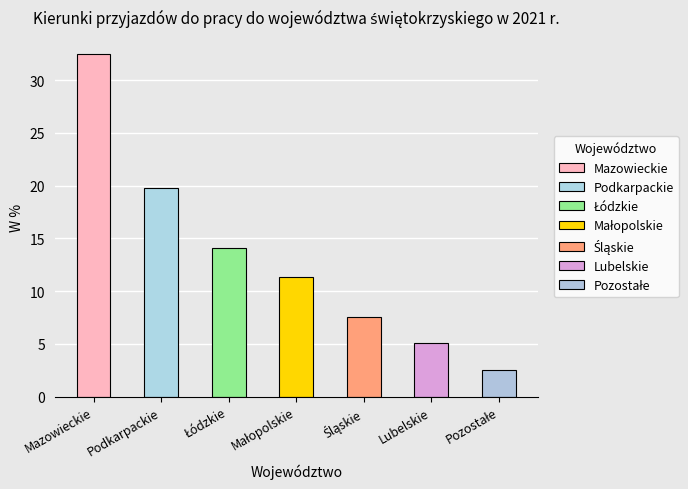

The value at Podkarpackie is 31.8. True or false?

False